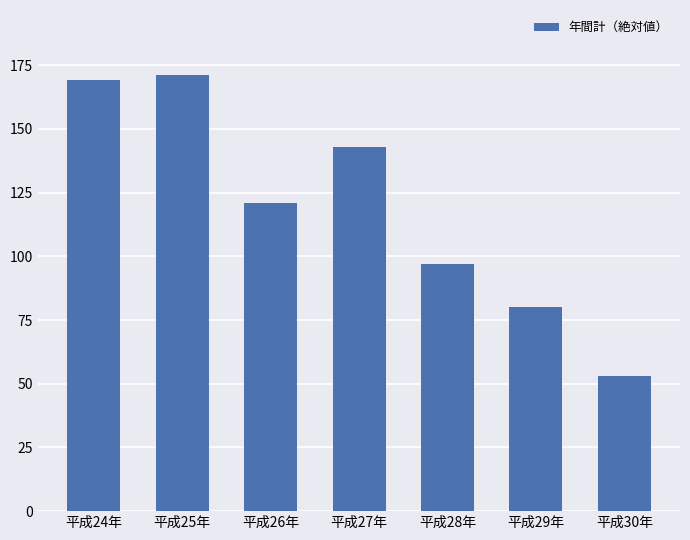

At which category does the chart reach its minimum across all series?

平成30年